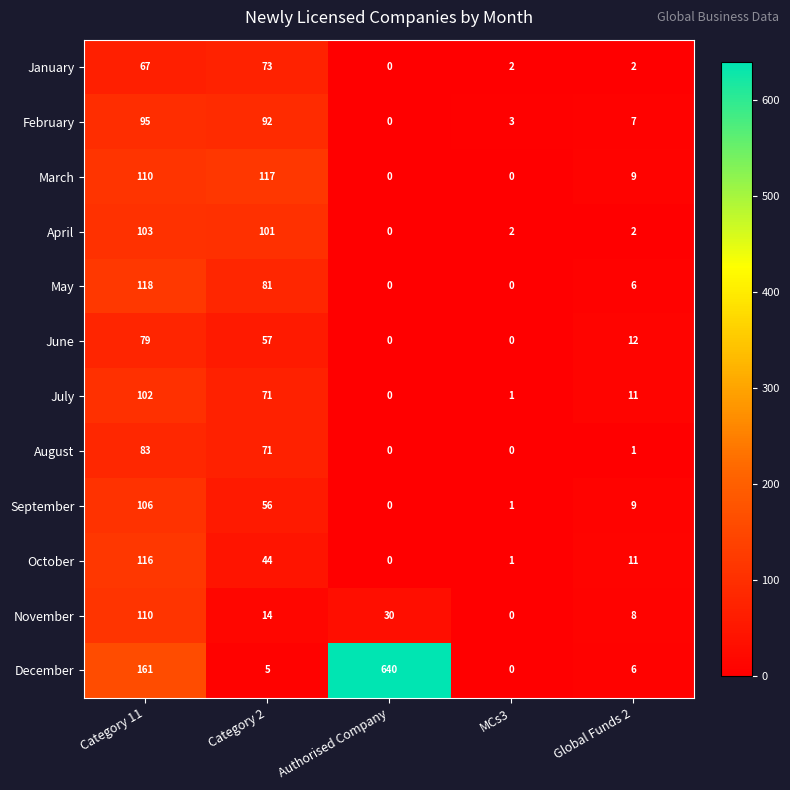

At how many categories does at least one series exceed 28?

3